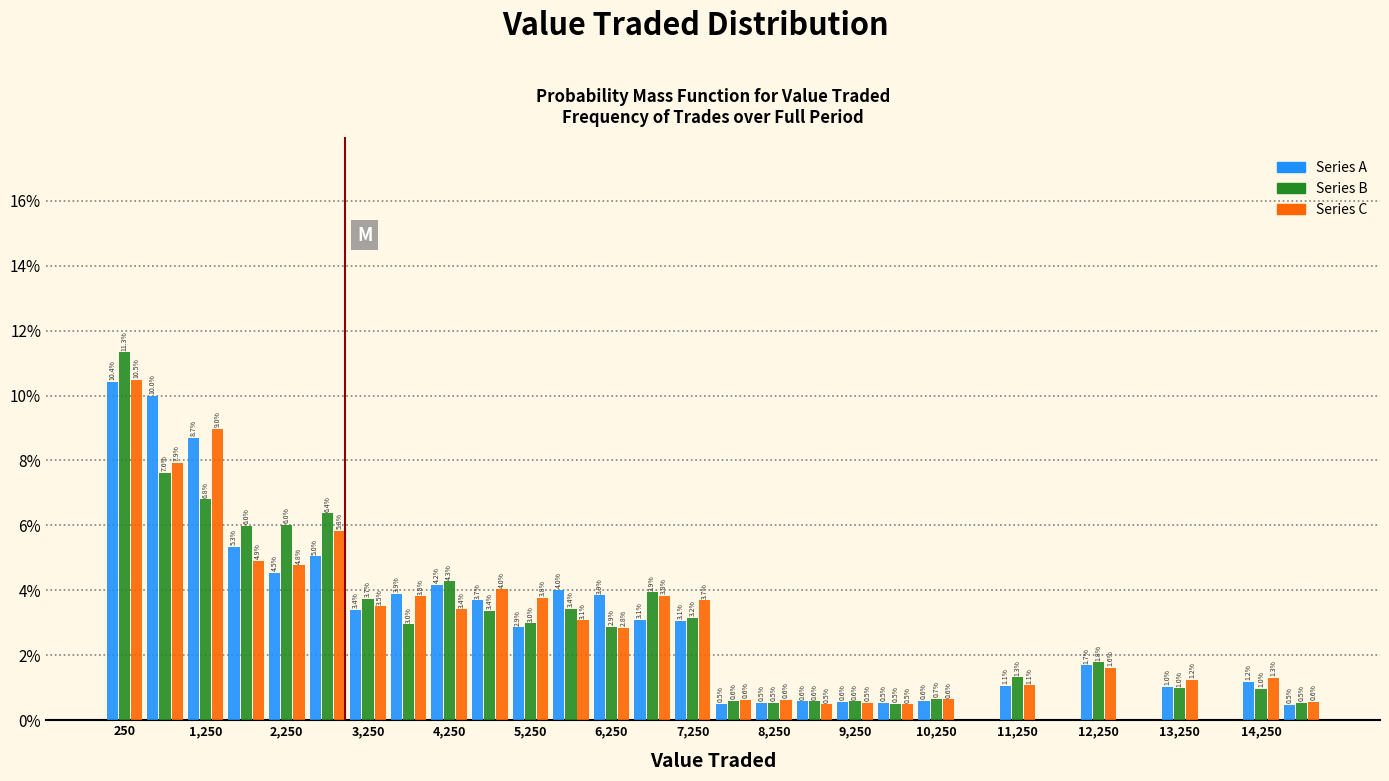

In the Series B series, which range on the x-axis has the tallest bar?

0 to 500